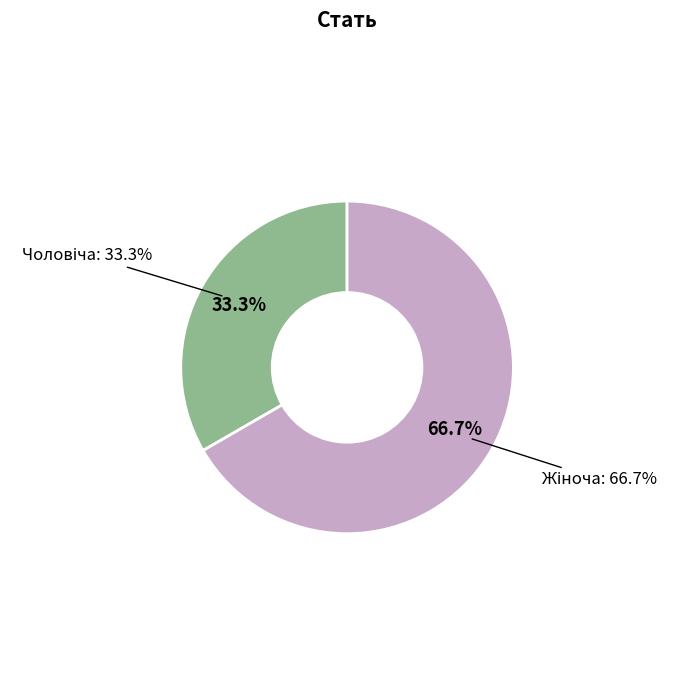

To the nearest percent, what is the difference between the largest and smallest slice percentages?

33%